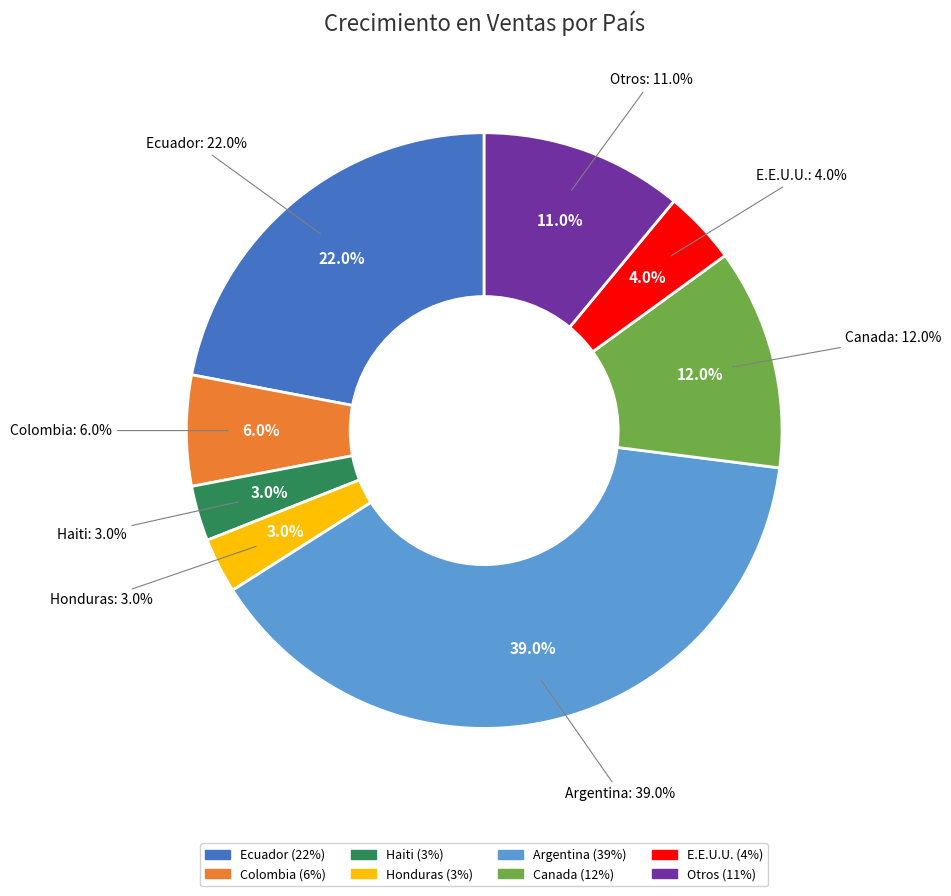

Which has a higher value, Haiti or Honduras?

Haiti